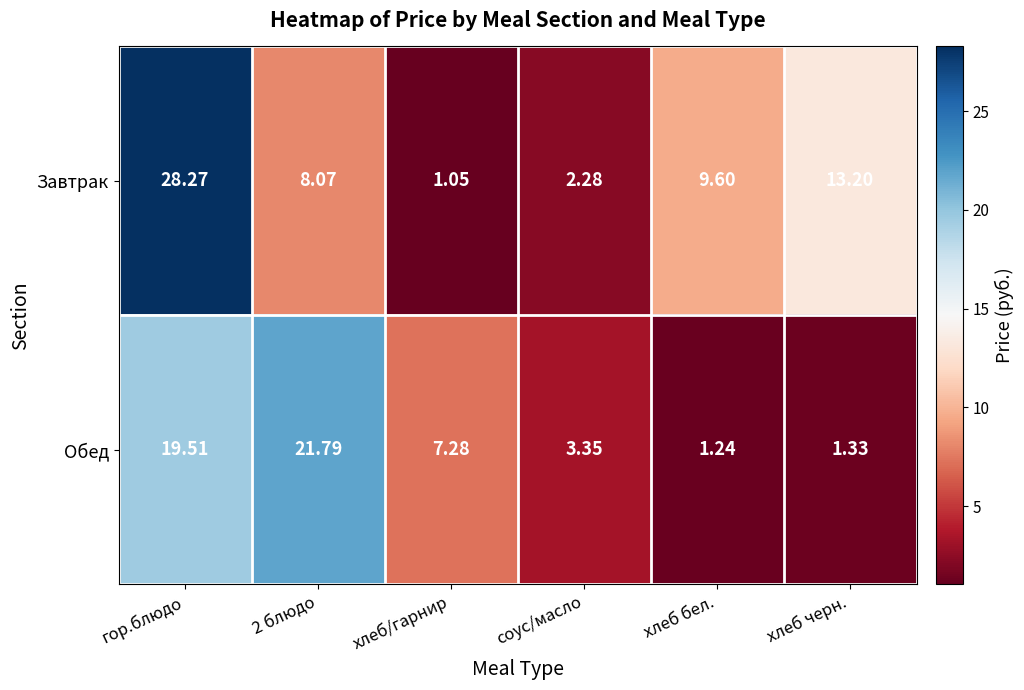

How many categories are shown in the chart?

6